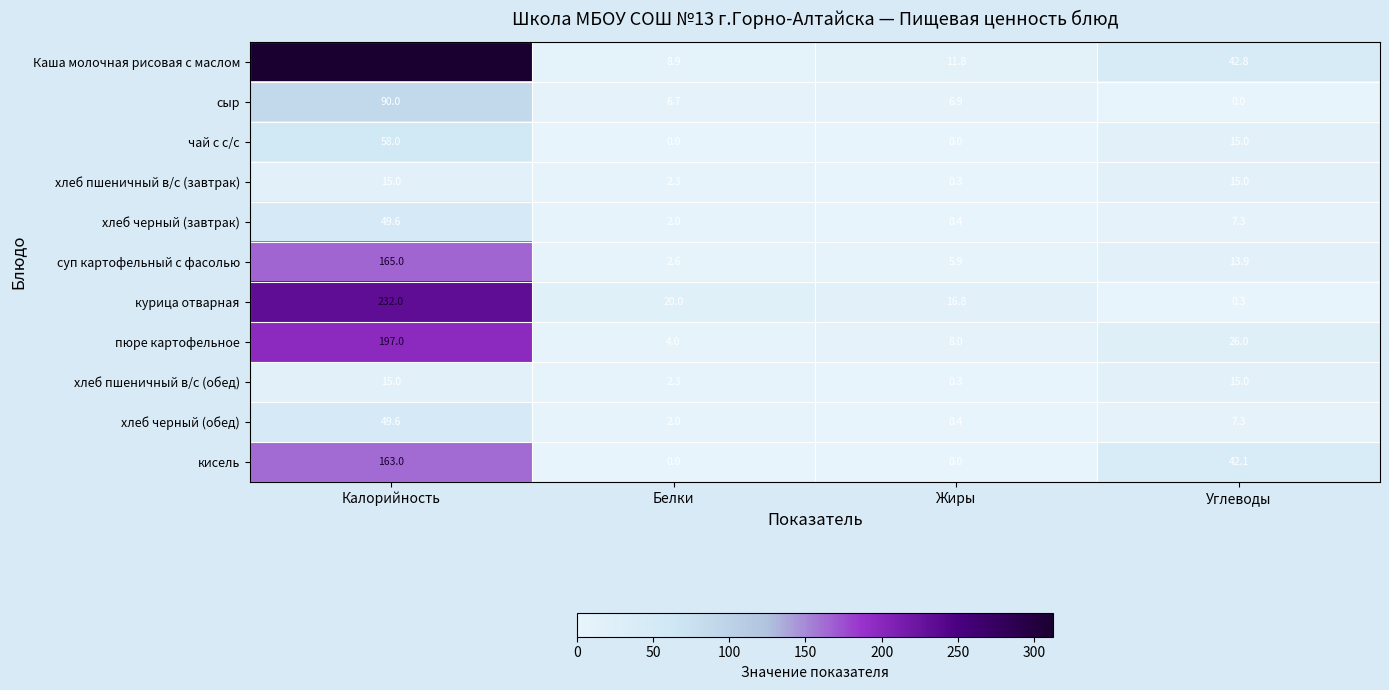

What is the sum of all пюре картофельное values?

235.0